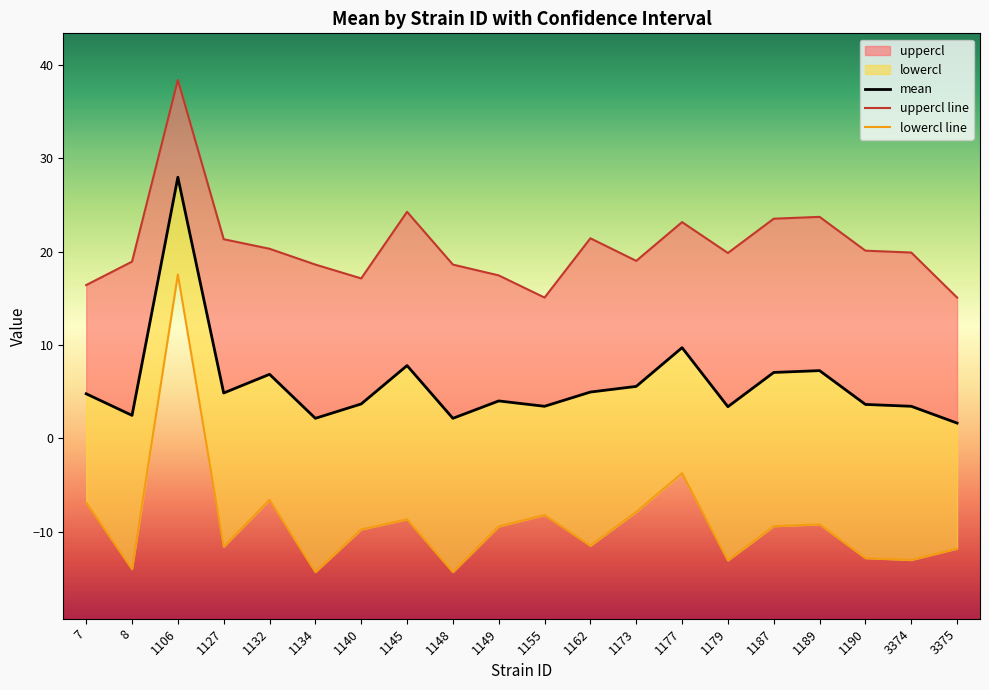

In mean, how many points are higher than both neighbors (excluding endpoints)?

6